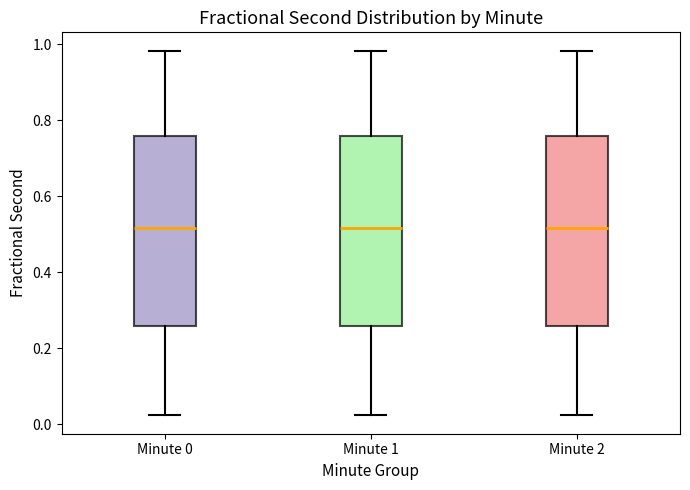

Reading left to right, transcribe this box plot: for each box, give where its median line is, the range the box spans, and where its two whiskers end, as read against the y-axis. The values are not printed on the chart, so give them approximately, as read against the axis.

Minute 0: median 0.52, box 0.26 to 0.76, whiskers 0.02 to 0.98
Minute 1: median 0.52, box 0.26 to 0.76, whiskers 0.02 to 0.98
Minute 2: median 0.52, box 0.26 to 0.76, whiskers 0.02 to 0.98